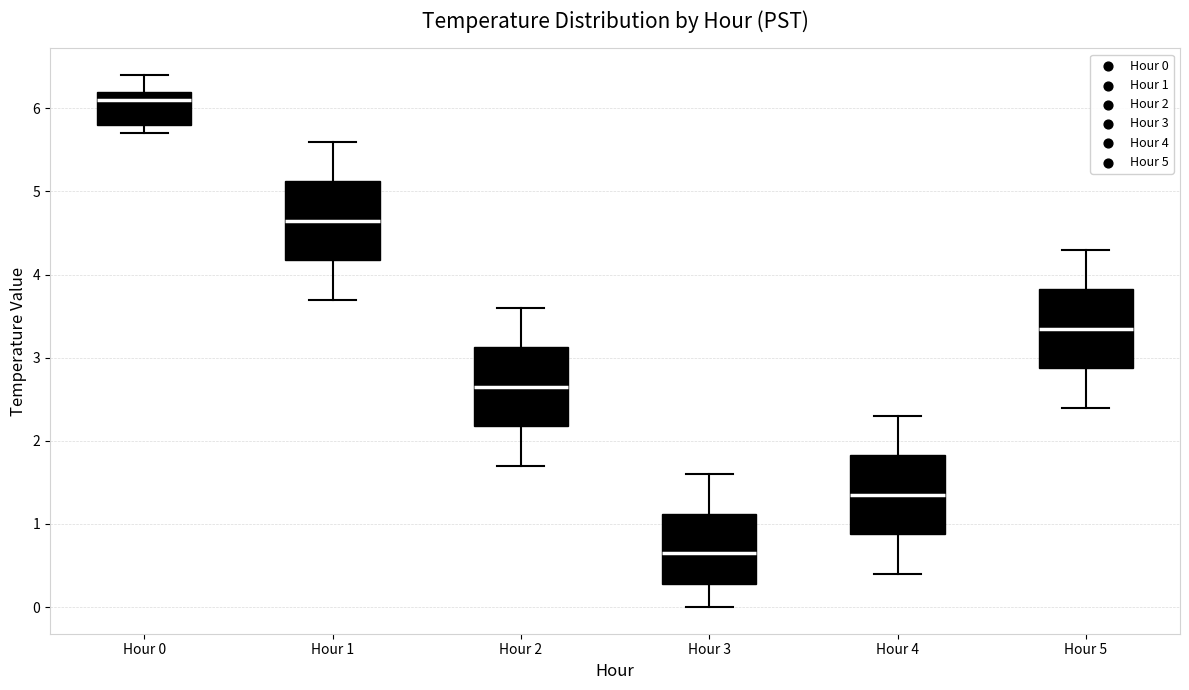

Reading left to right, read every box against the y-axis: the position of its median line, the range the box covers, and the ends of its whiskers. The values are not printed on the chart, so give them approximately, as read against the axis.

Hour 0: median 6.1, box 5.8 to 6.2, whiskers 5.7 to 6.4
Hour 1: median 4.7, box 4.2 to 5.1, whiskers 3.7 to 5.6
Hour 2: median 2.7, box 2.2 to 3.1, whiskers 1.7 to 3.6
Hour 3: median 0.7, box 0.3 to 1.1, whiskers 0.0 to 1.6
Hour 4: median 1.4, box 0.9 to 1.8, whiskers 0.4 to 2.3
Hour 5: median 3.4, box 2.9 to 3.8, whiskers 2.4 to 4.3